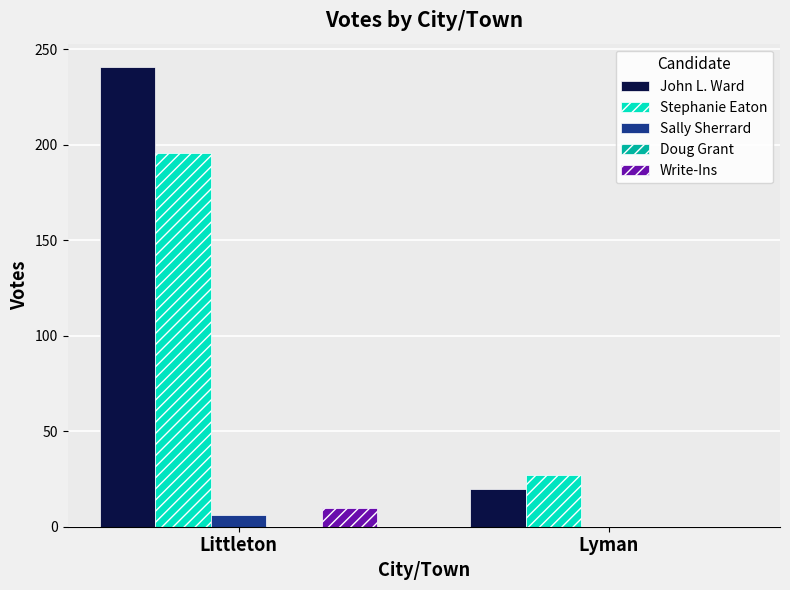

Which series changed the most between Littleton and Lyman?

John L. Ward